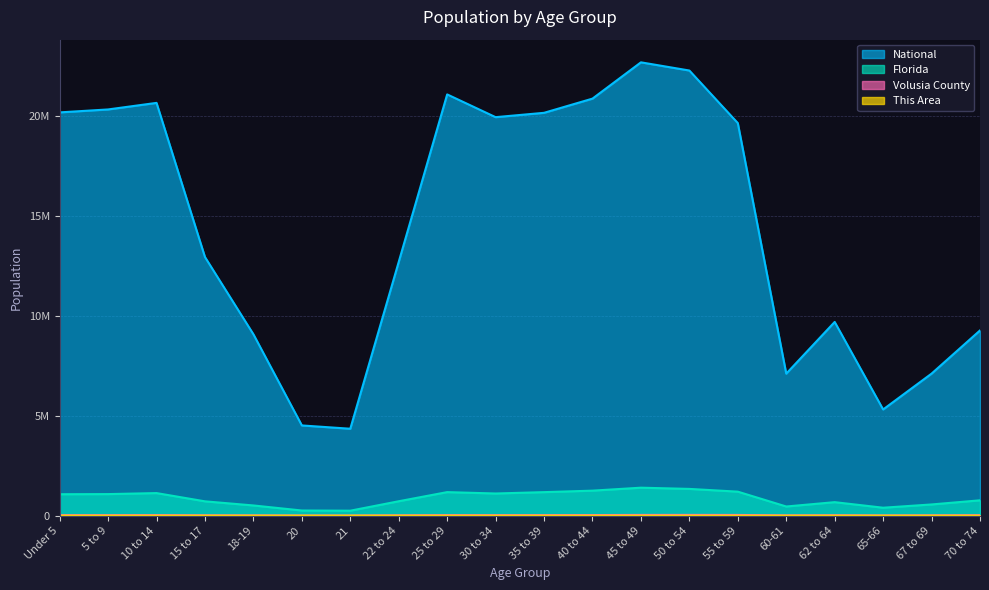

Reading right to left, what are all the values shown in this chart?

National: 9278166	7115361	5319902	9704197	7113727	19664805	22298125	22708591	20890964	20179642	19962099	21101849	12712576	4354294	4519129	9086089	12954254	20677194	20348657	20201362
Florida: 768707	561316	397917	676499	458751	1202418	1340291	1401202	1252787	1178467	1110318	1179227	722126	248602	258030	510899	717483	1130847	1080255	1073506
Volusia County: 24006	17505	12256	20976	14281	35429	37785	36408	29773	26838	24890	25952	17154	6669	6975	13901	17194	26923	24819	24337
This Area: 185	192	116	212	155	435	529	490	429	348	305	315	209	73	64	151	292	387	338	316